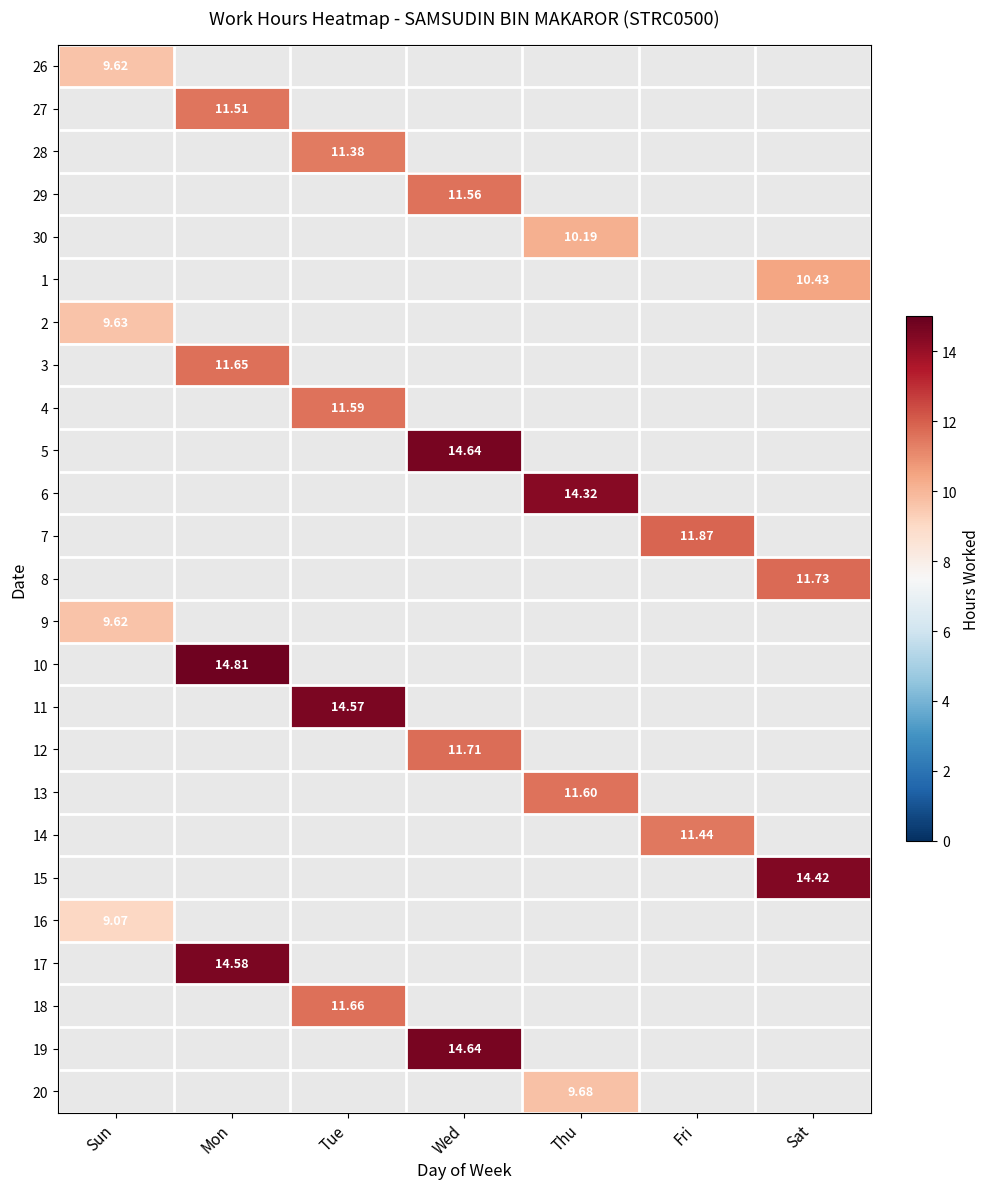

Which category has the highest value in the 28 series?

Sun